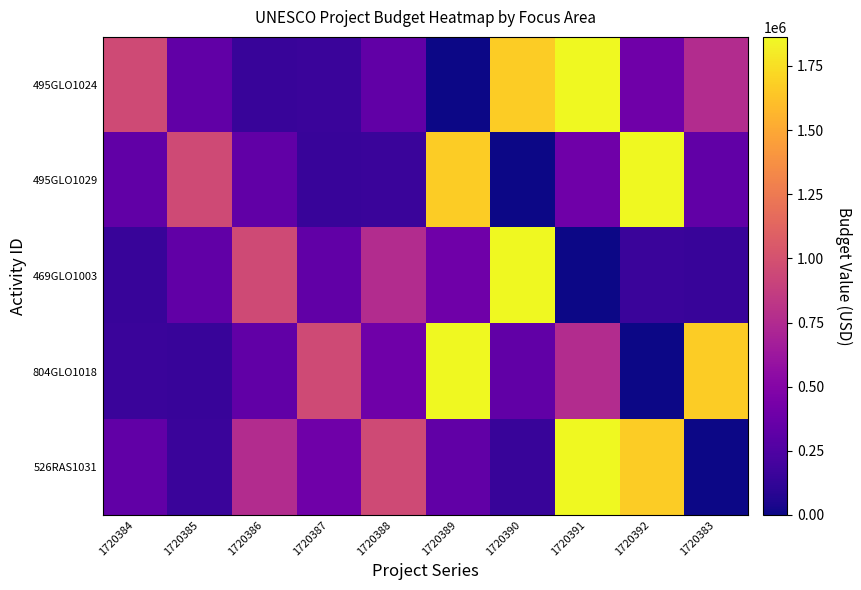

Reading left to right, what are all the values shown in this chart?

495GLO1024: 1720384=953904	1720385=330645	1720386=145668	1720387=155500	1720388=329315	1720389=0	1720390=1667893	1720391=1863420	1720392=396040	1720383=760361
495GLO1029: 1720384=330645	1720385=953904	1720386=329315	1720387=145668	1720388=155500	1720389=1667893	1720390=0	1720391=396040	1720392=1863420	1720383=329315
469GLO1003: 1720384=145668	1720385=329315	1720386=953904	1720387=330645	1720388=760361	1720389=396040	1720390=1863420	1720391=0	1720392=155500	1720383=145668
804GLO1018: 1720384=155500	1720385=145668	1720386=330645	1720387=953904	1720388=396040	1720389=1863420	1720390=329315	1720391=760361	1720392=0	1720383=1667893
526RAS1031: 1720384=329315	1720385=155500	1720386=760361	1720387=396040	1720388=953904	1720389=330645	1720390=145668	1720391=1863420	1720392=1667893	1720383=0